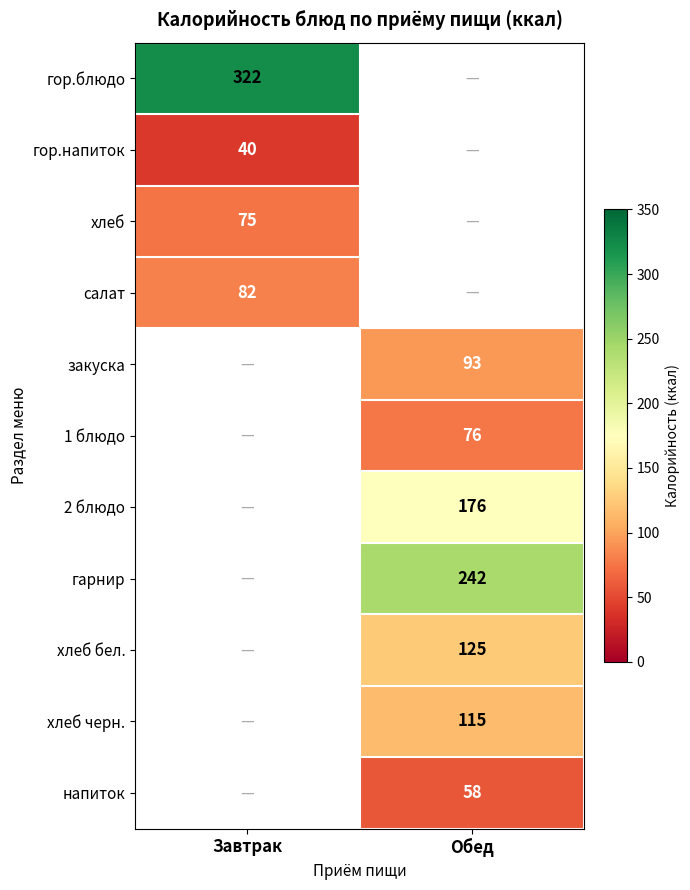

Is the value of напиток at Обед greater than the value of хлеб бел. at Обед?

No